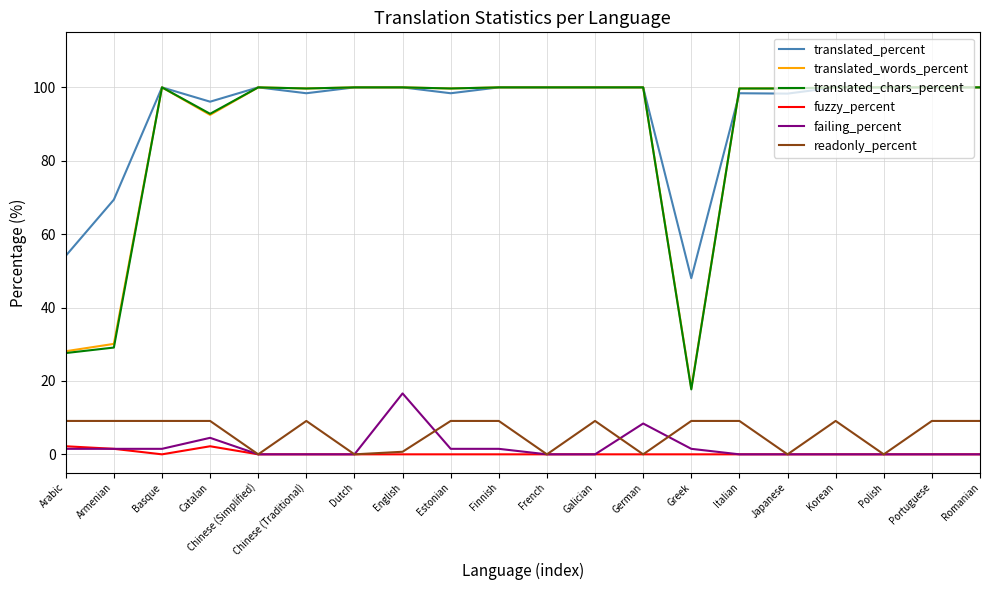

What position from the left is German?

13